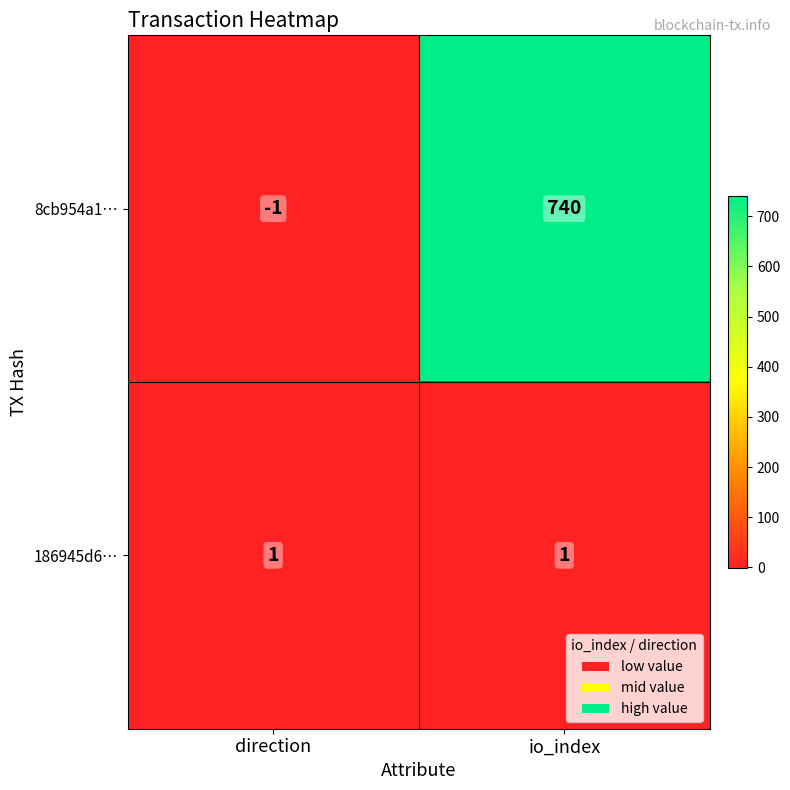

Which category has the highest value in the 8cb954a1… series?

io_index